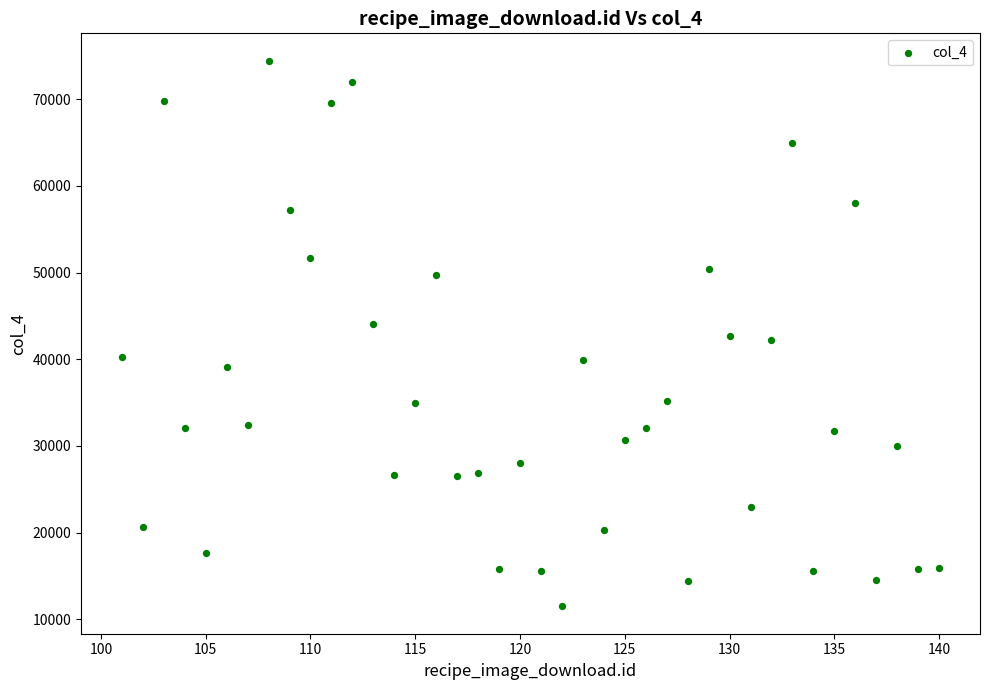

What is the range of X values (max minus min)?

39